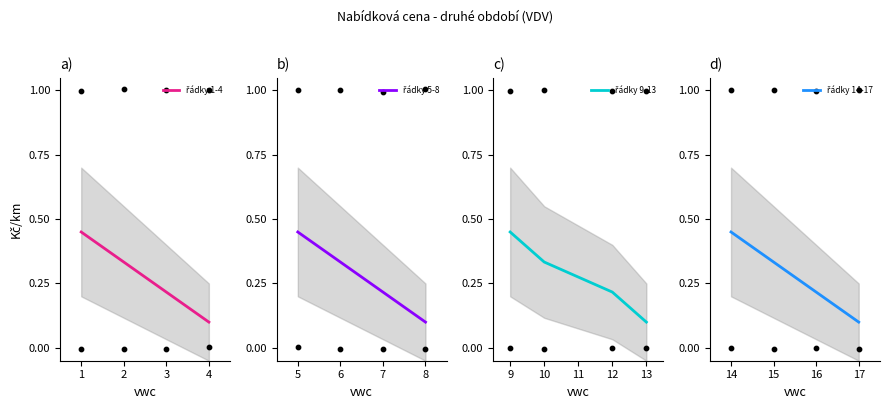

Is the value of řádky 1-4 at 3 greater than the value of řádky 14-17 at 2?

No